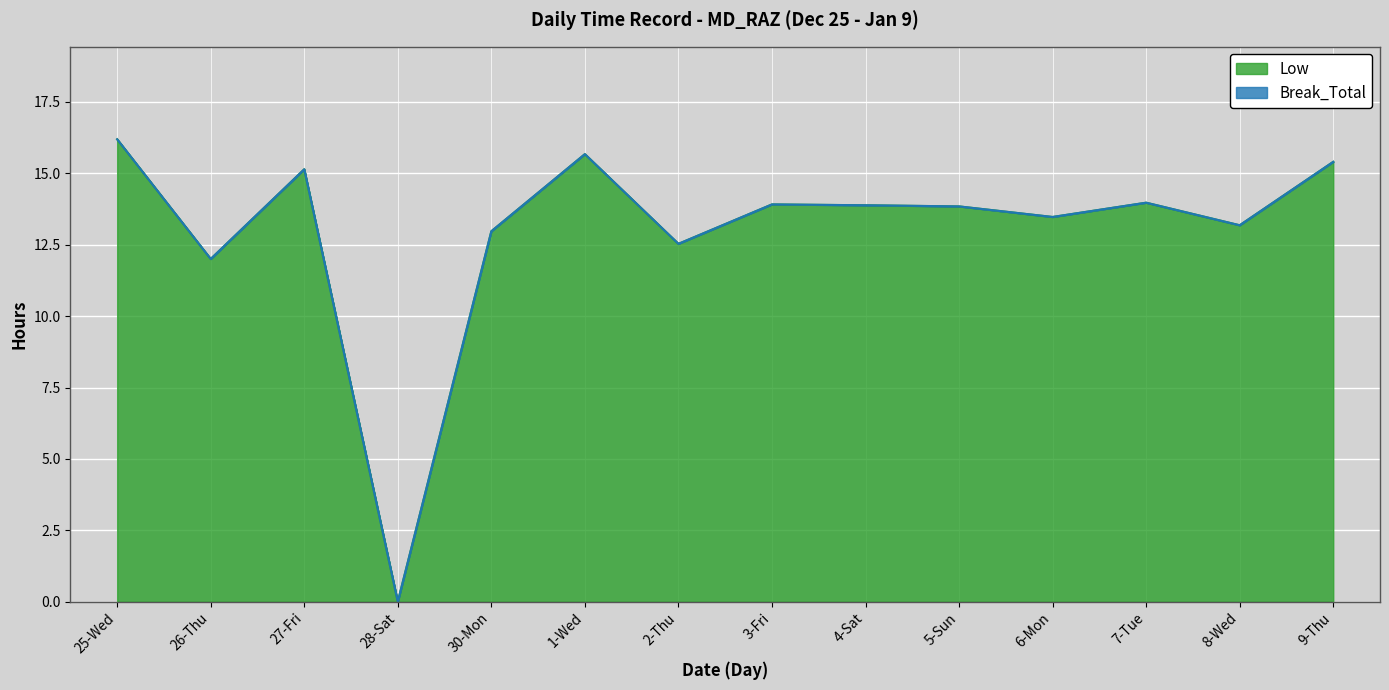

Which has a higher value, 25-Wed or 4-Sat?

25-Wed